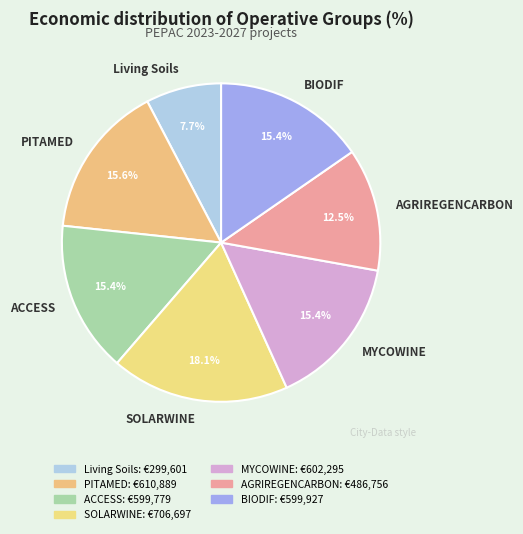

Does SOLARWINE represent more than half of the total?

No